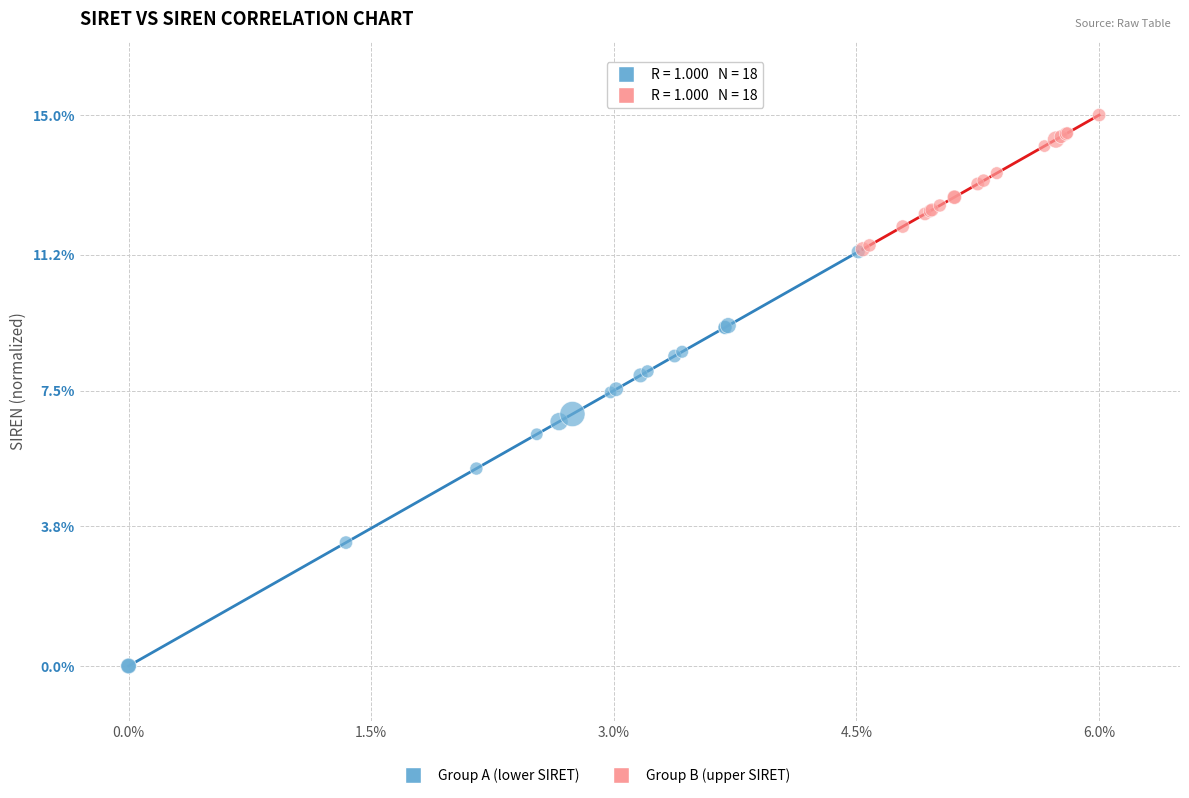

Which series contains the lowest Y value?

Group A (lower SIRET)